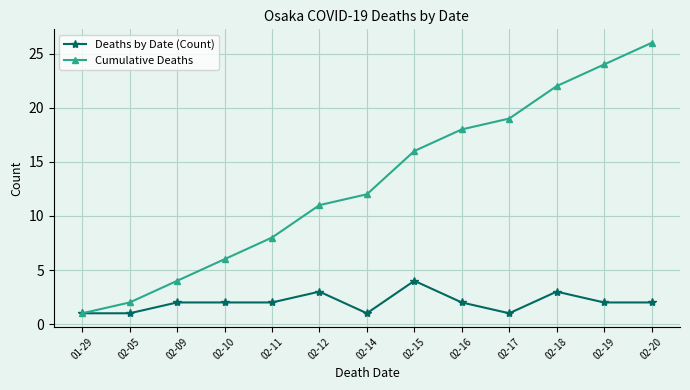

What is the sum of the Deaths by Date (Count) values at 02-05 and 01-29?

2